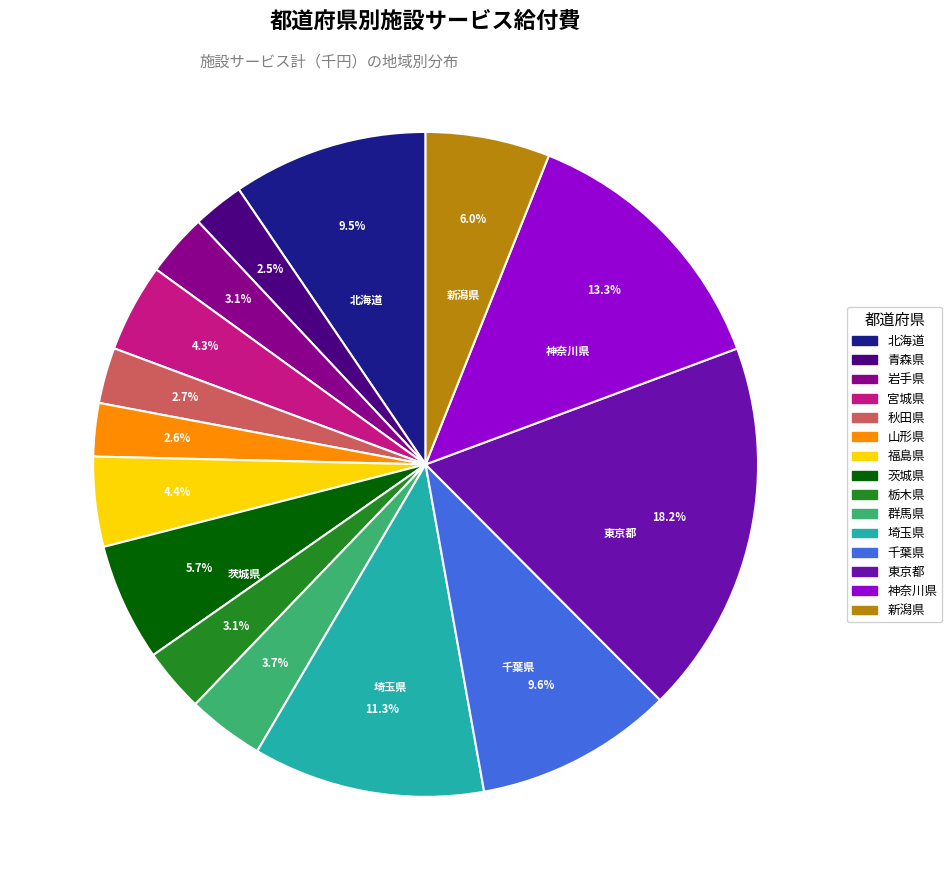

What is the ratio of the value at 北海道 to the value at 福島県?

2.2